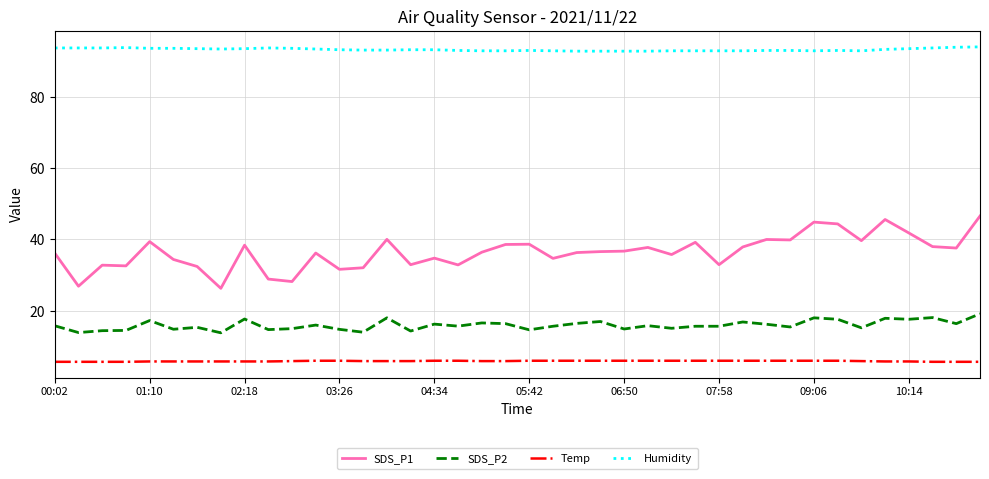

Rank the series by their maximum value, from highest to lowest.

Humidity, SDS_P1, SDS_P2, Temp